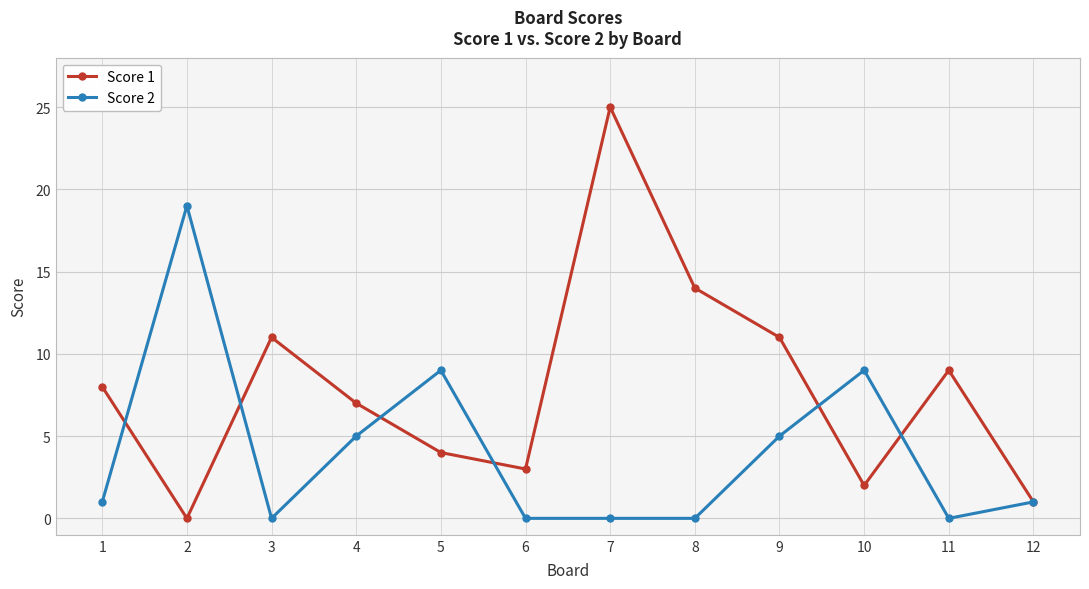

True or false: Score 2 has a value of 2 at 4.

False